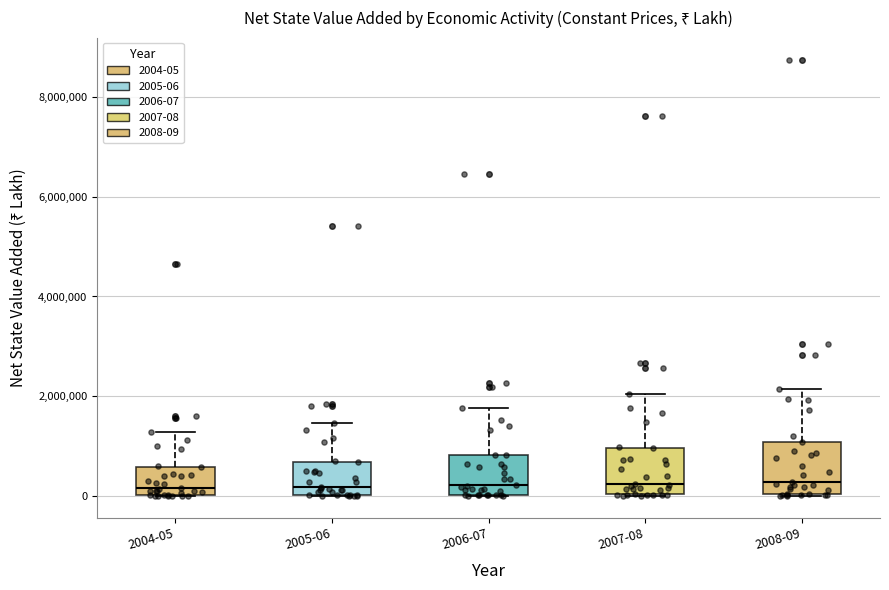

Reading left to right, transcribe this box plot: for each box, give where its median line is, the range the box spans, and where its two whiskers end, as read against the y-axis. The values are not printed on the chart, so give them approximately, as read against the axis.

2004-05: median 200000, box 0 to 600000, whiskers 0 to 1200000
2005-06: median 200000, box 0 to 600000, whiskers 0 to 1400000
2006-07: median 200000, box 0 to 800000, whiskers 0 to 1800000
2007-08: median 200000, box 0 to 1000000, whiskers 0 to 2000000
2008-09: median 200000, box 0 to 1000000, whiskers 0 to 2200000